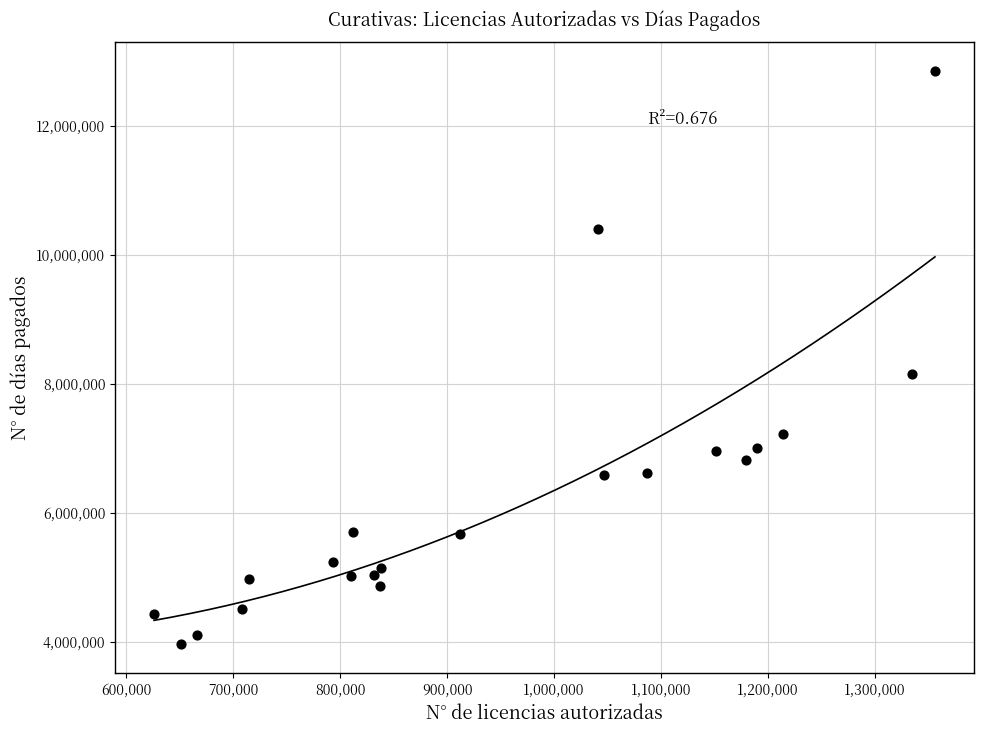

What is the range of Y values (max minus min)?

8874440